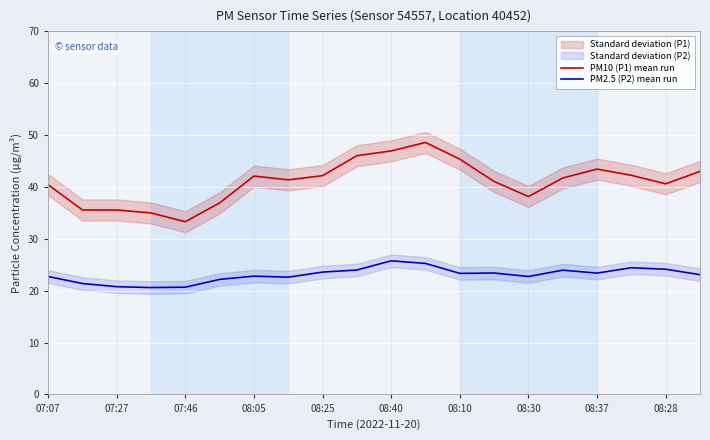

How many values in the PM10 (P1) mean run series exceed 41?

12